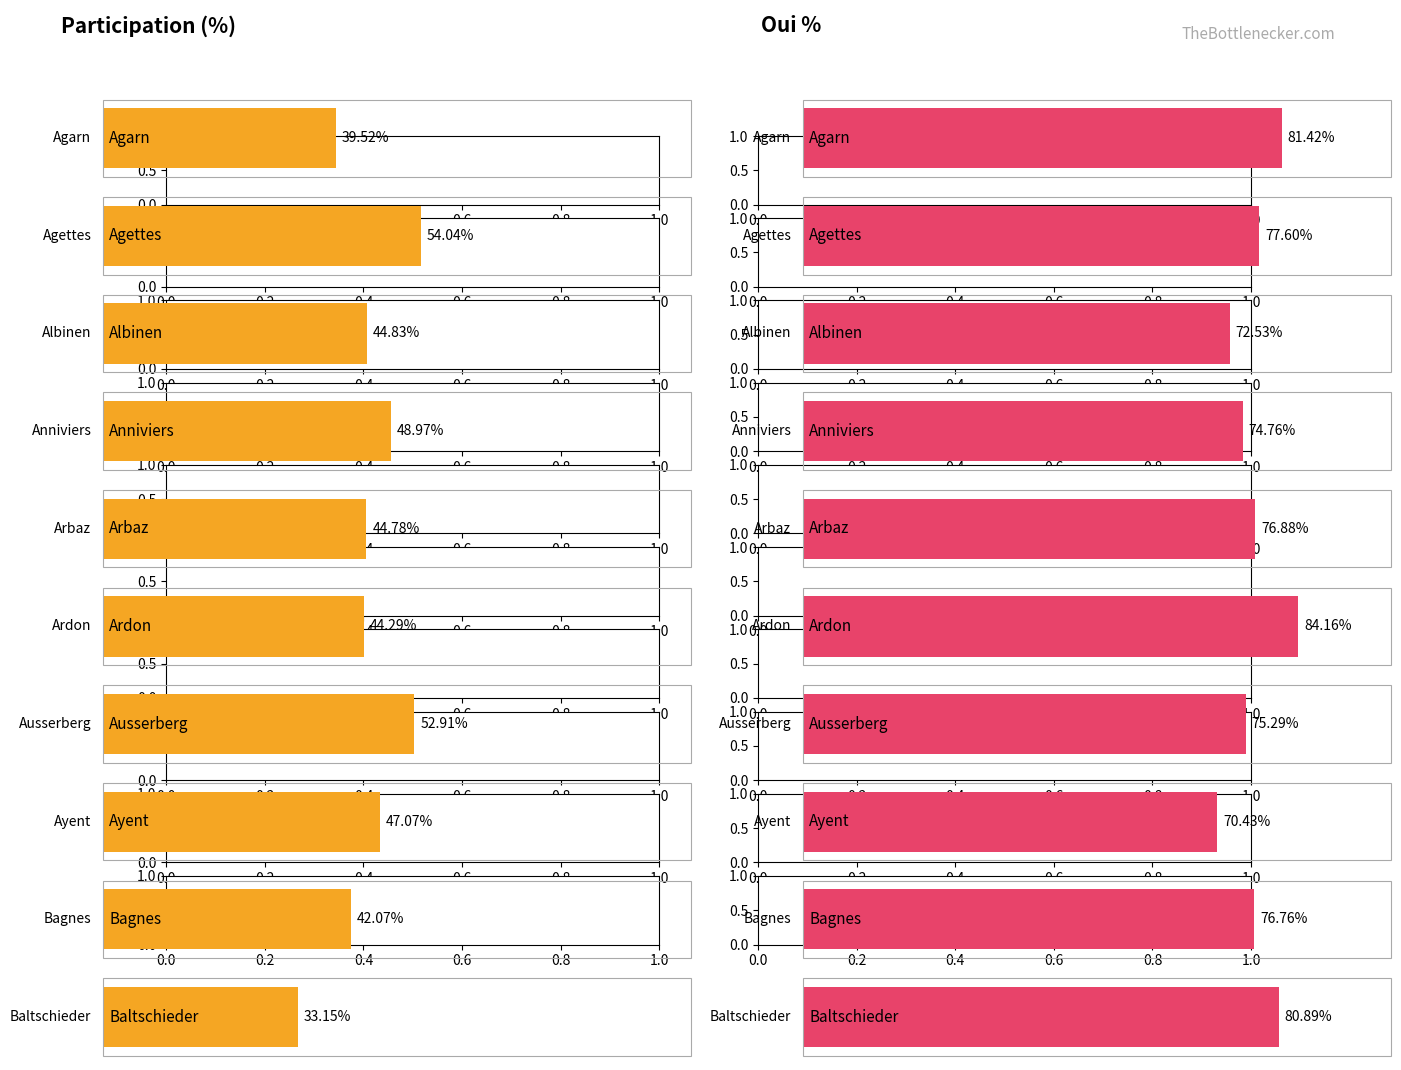

Count the number of categories in the chart.

10